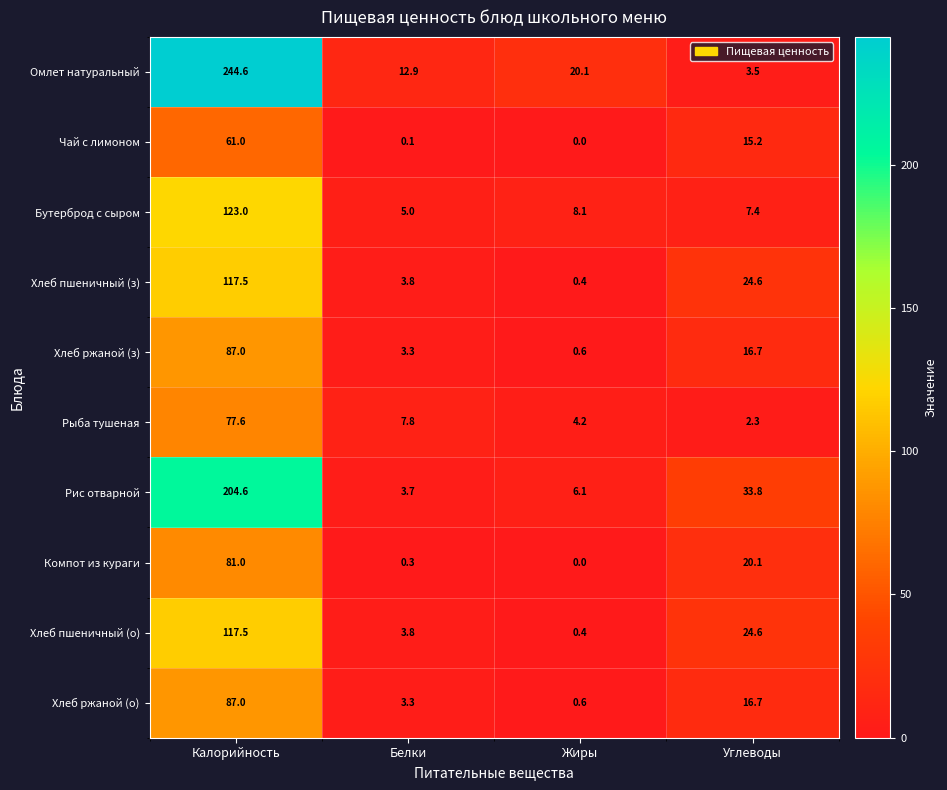

The Бутерброд с сыром series shows 8.1 at Жиры. True or false?

True